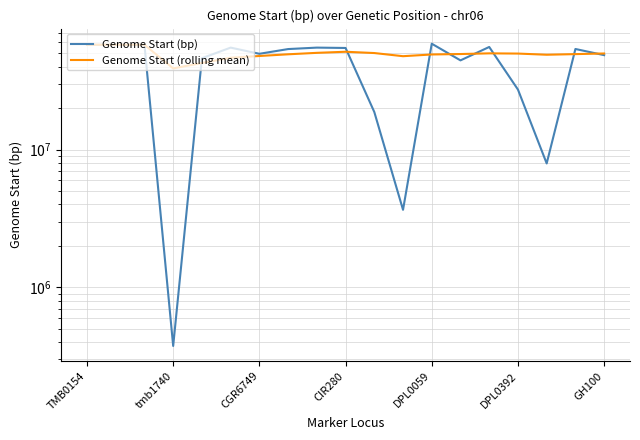

List the series in order of their overall mean, lowest first.

Genome Start (bp), Genome Start (rolling mean)